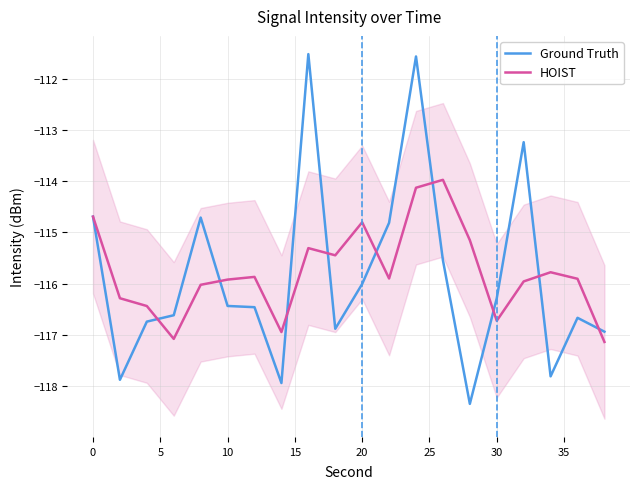

What is the highest value of the HOIST series?

-114.0